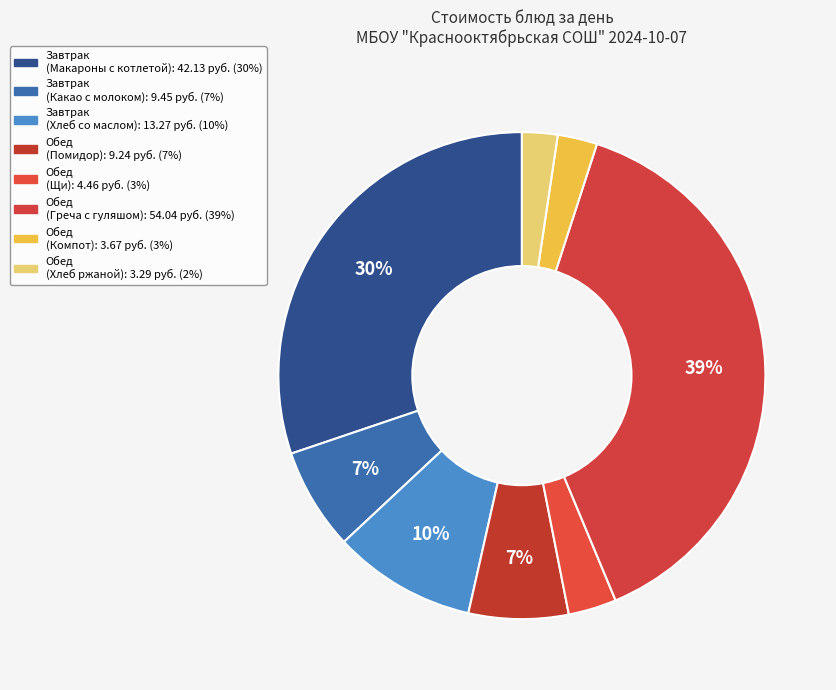

To the nearest percent, what is the average slice percentage?

12%